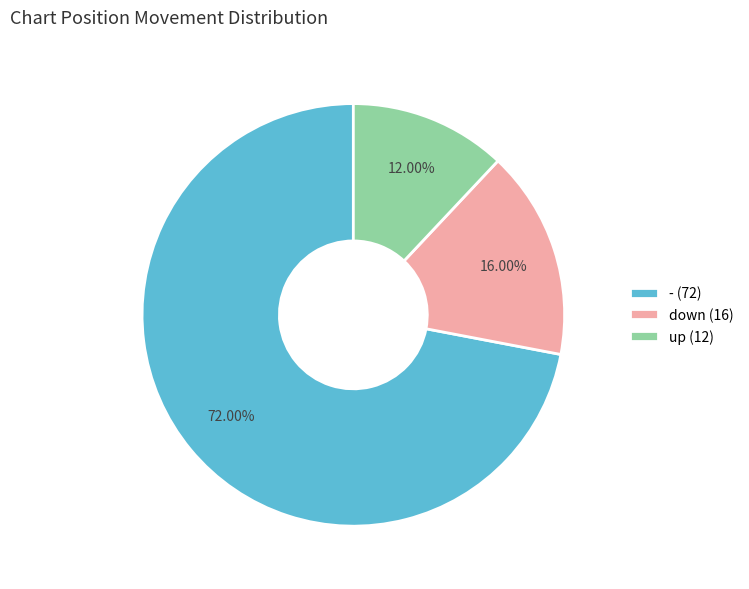

To the nearest percent, what is the combined percentage of down and up?

28%